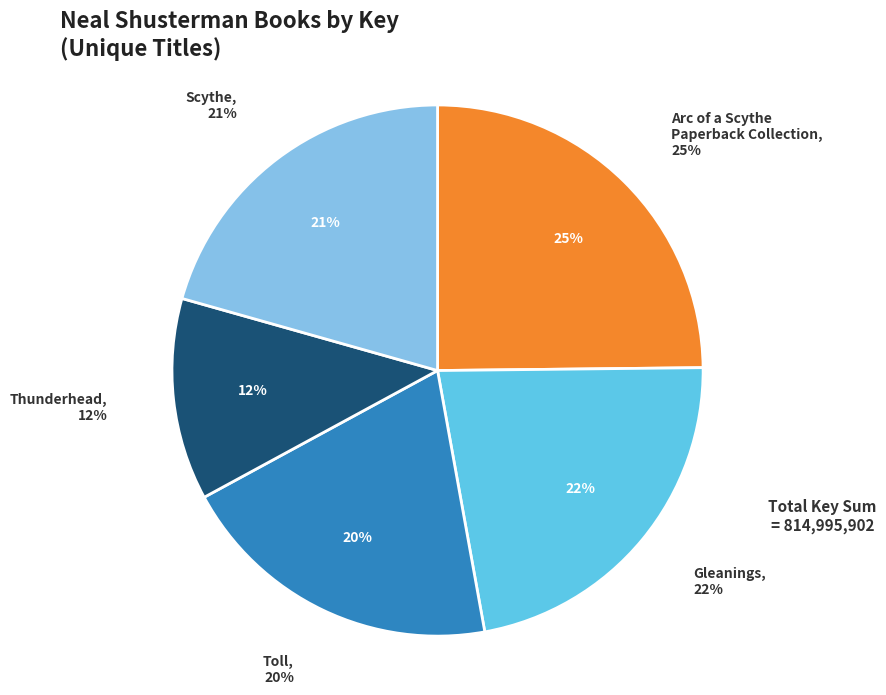

Is the sum of Gleanings and Thunderhead greater than half?

No